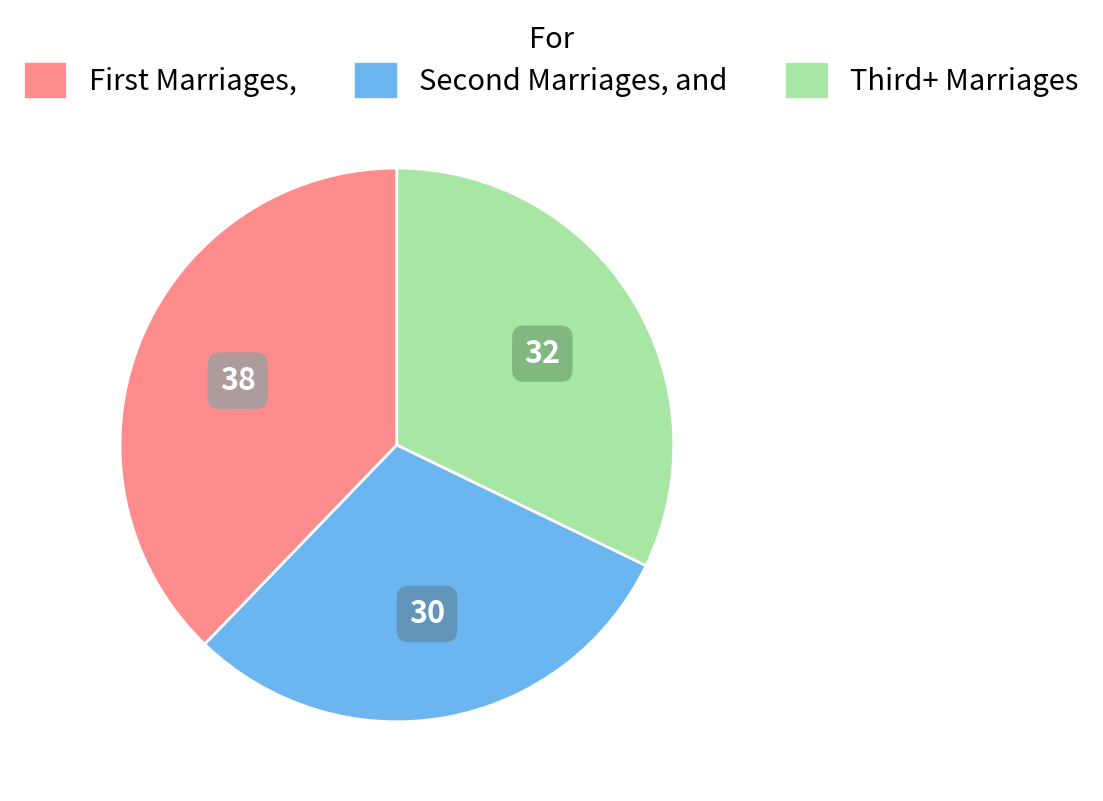

Is there any slice that represents more than half of the pie?

No